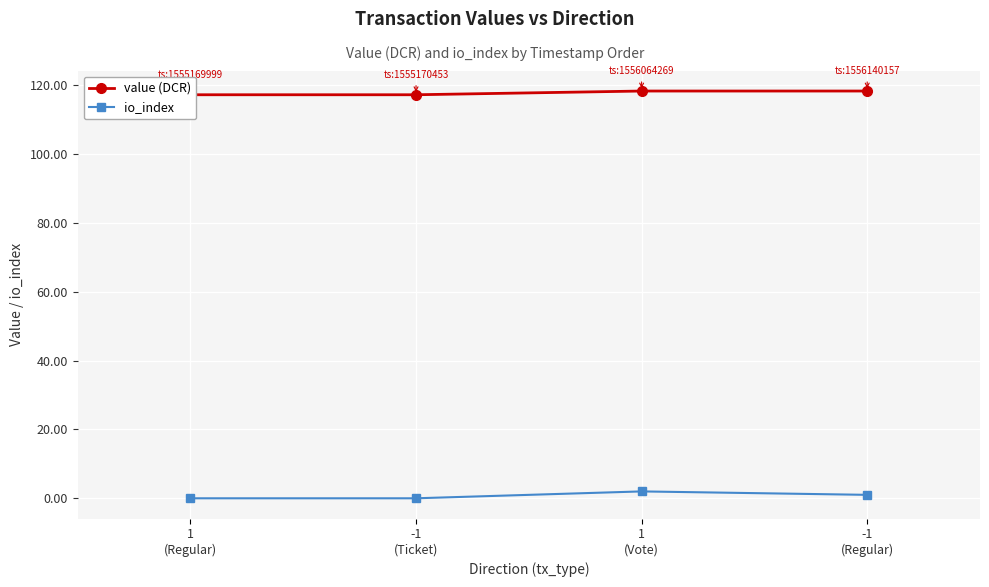

How many data points in value (DCR) are less than 118?

2